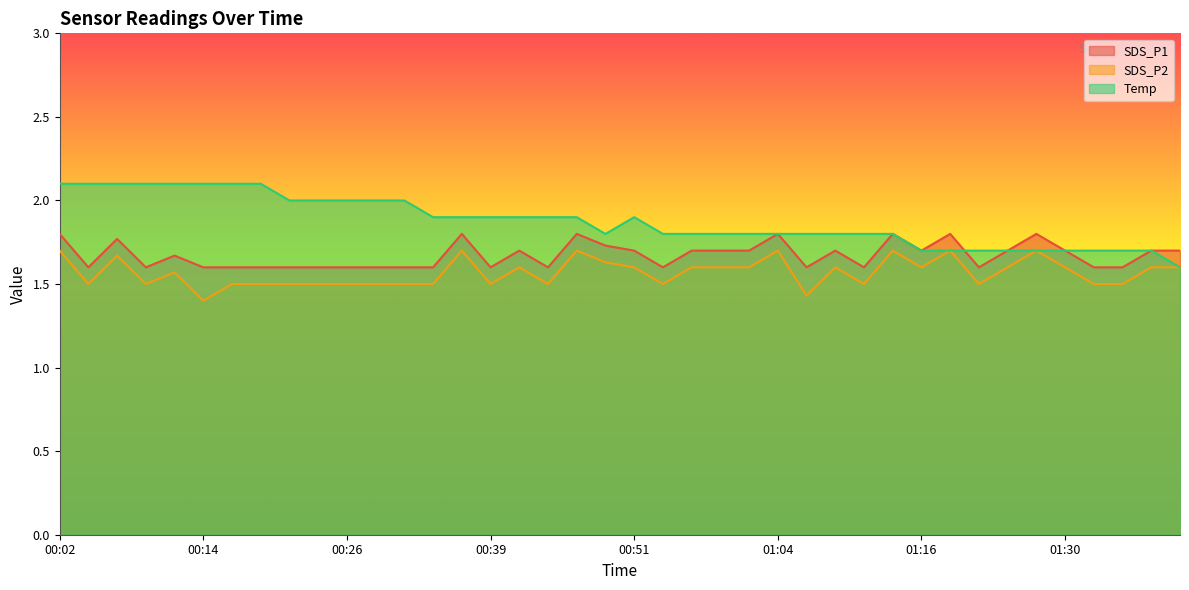

What position from the right is 00:39?

25